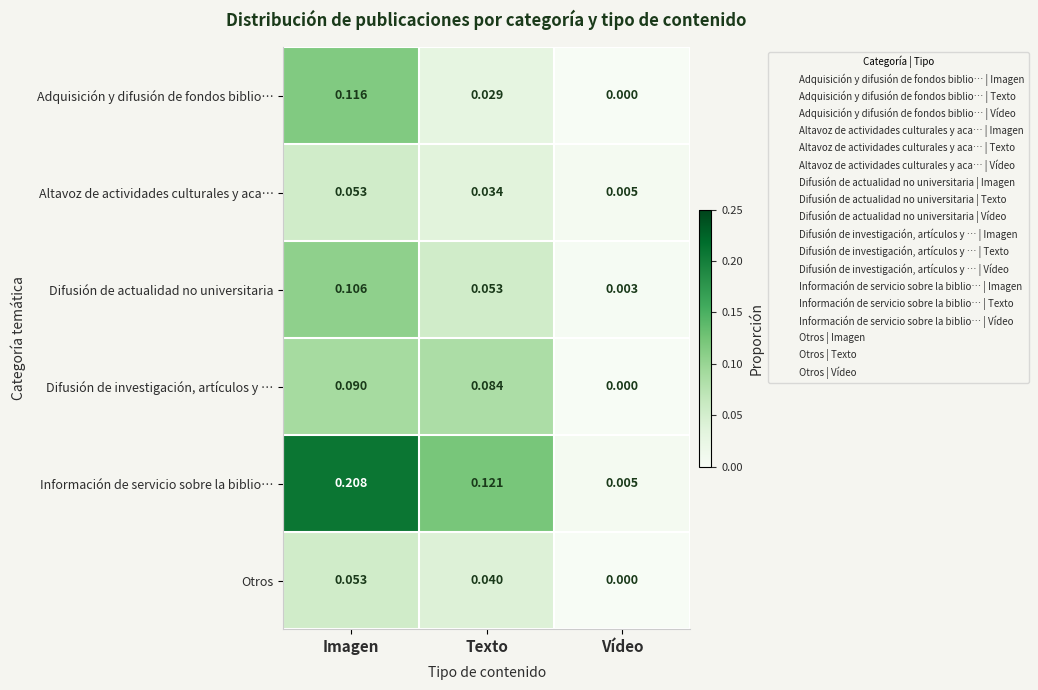

At which category is the sum across all series the highest?

Imagen